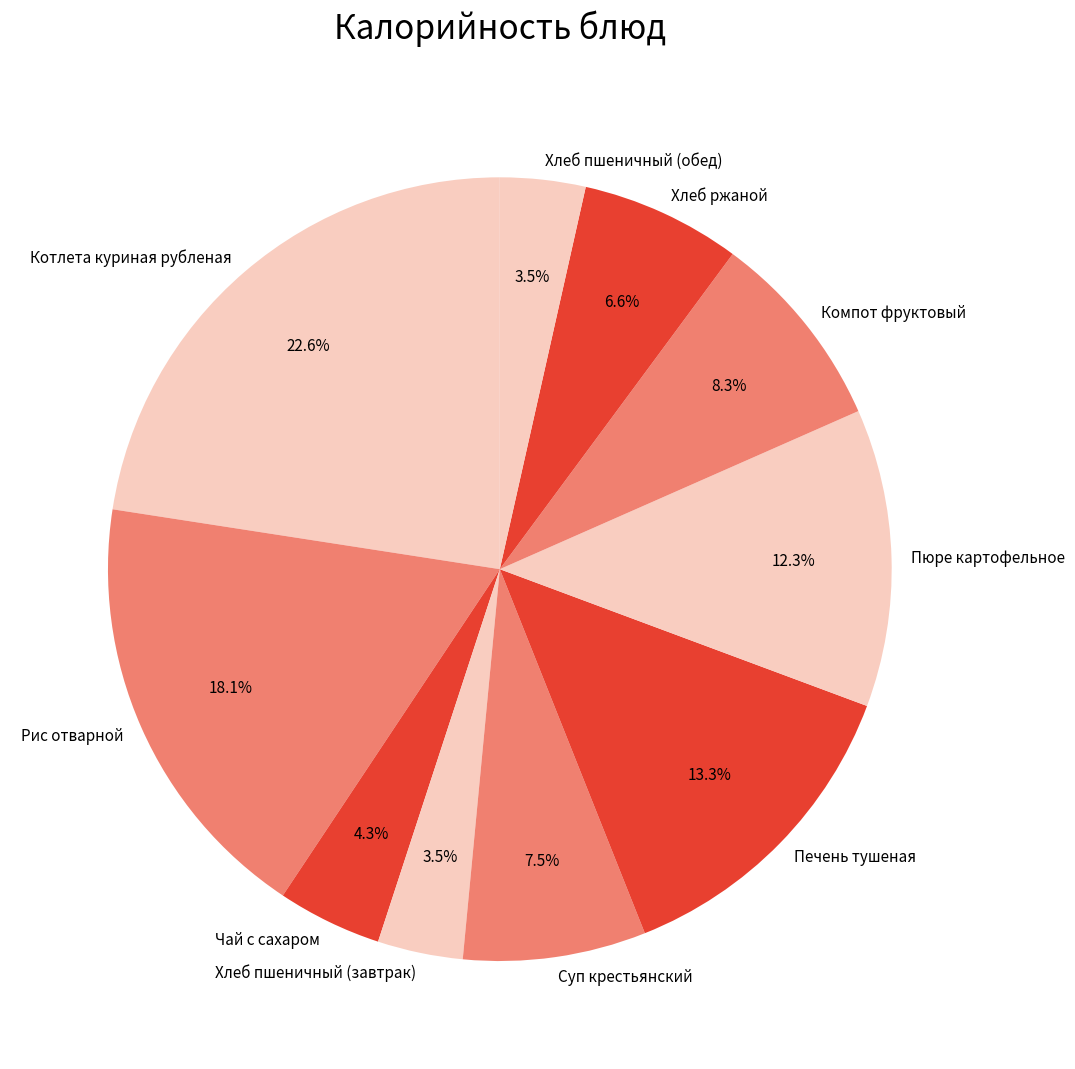

What is the total percentage of Суп крестьянский and Котлета куриная рубленая?

30.1%